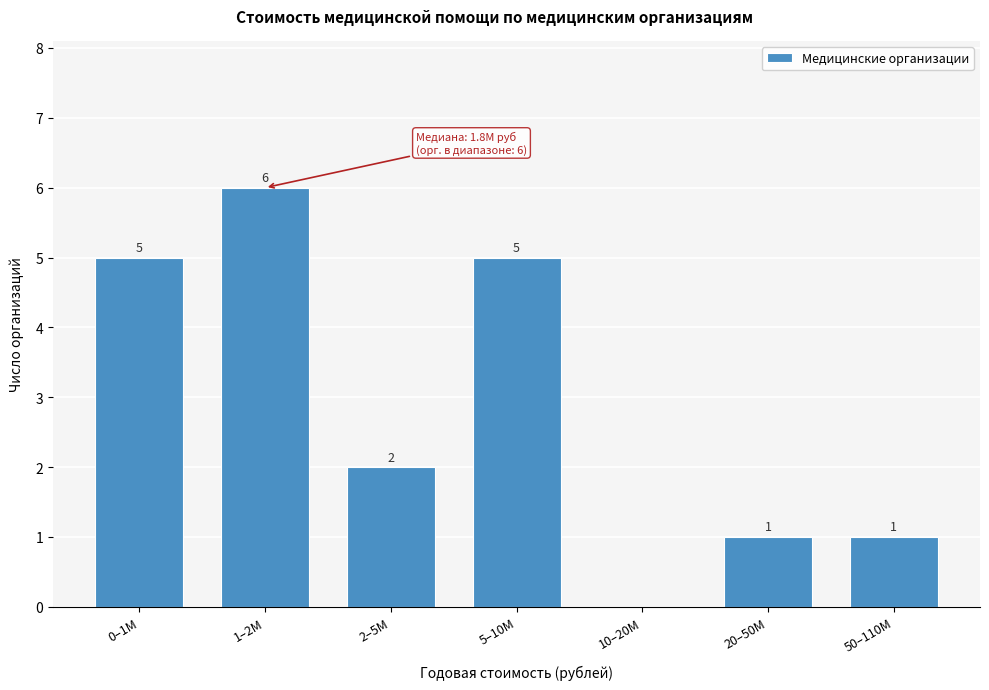

Reading left to right, what are all the values shown in this chart?

0–1M=5	1–2M=6	2–5M=2	5–10M=5	10–20M=0	20–50M=1	50–110M=1